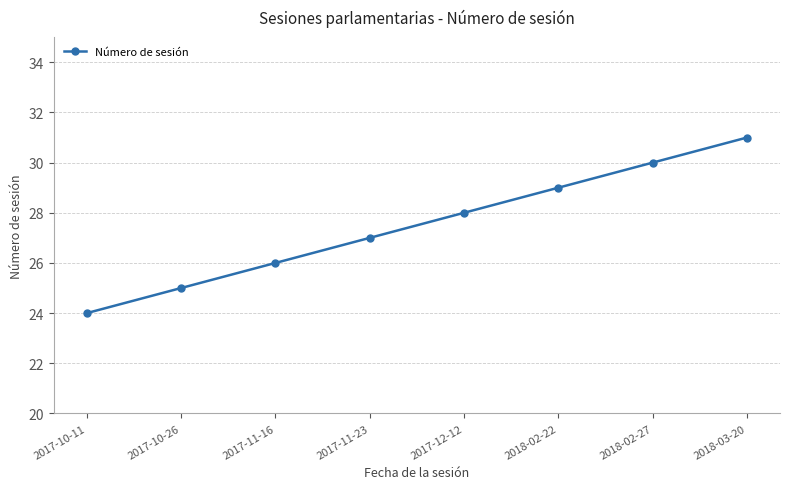

List the labels in order of value, smallest first.

2017-10-11, 2017-10-26, 2017-11-16, 2017-11-23, 2017-12-12, 2018-02-22, 2018-02-27, 2018-03-20